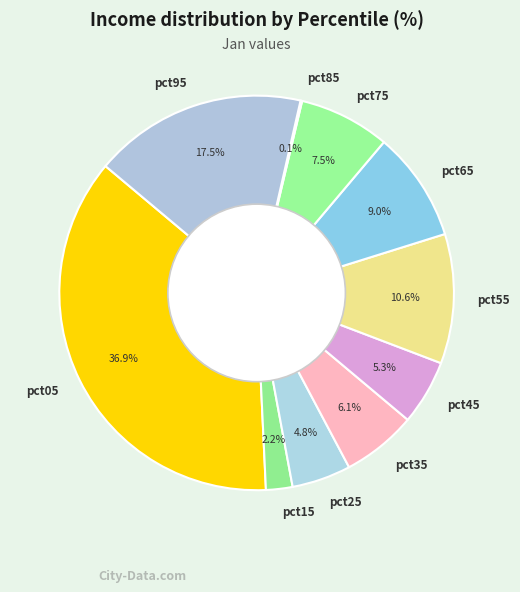

Which slice is the largest?

pct05